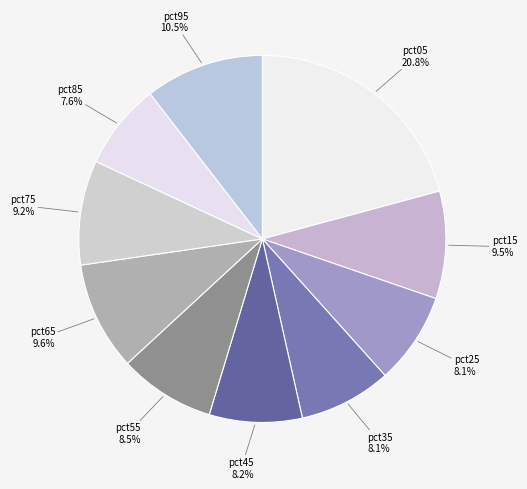

How many segments does this pie chart have?

10